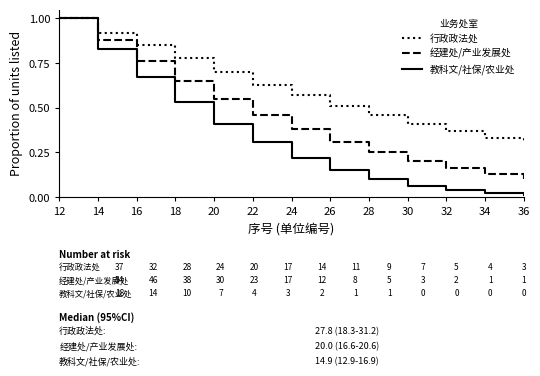

At 16, list the series in order from smallest to largest.

教科文/社保/农业处, 经建处/产业发展处, 行政政法处